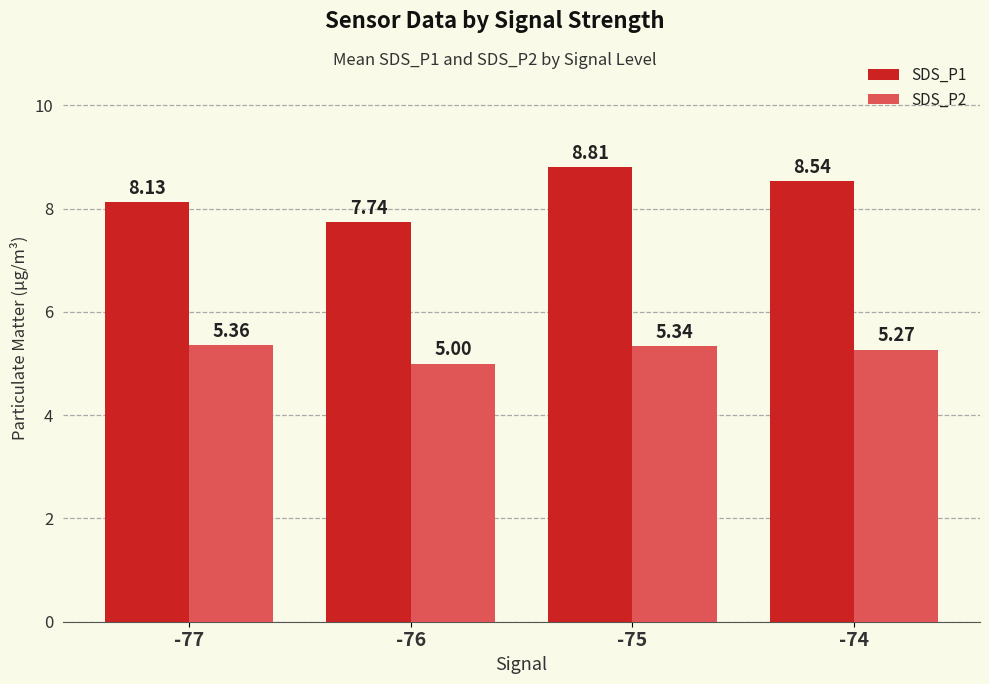

Rank the series at -77 from highest to lowest value.

SDS_P1, SDS_P2